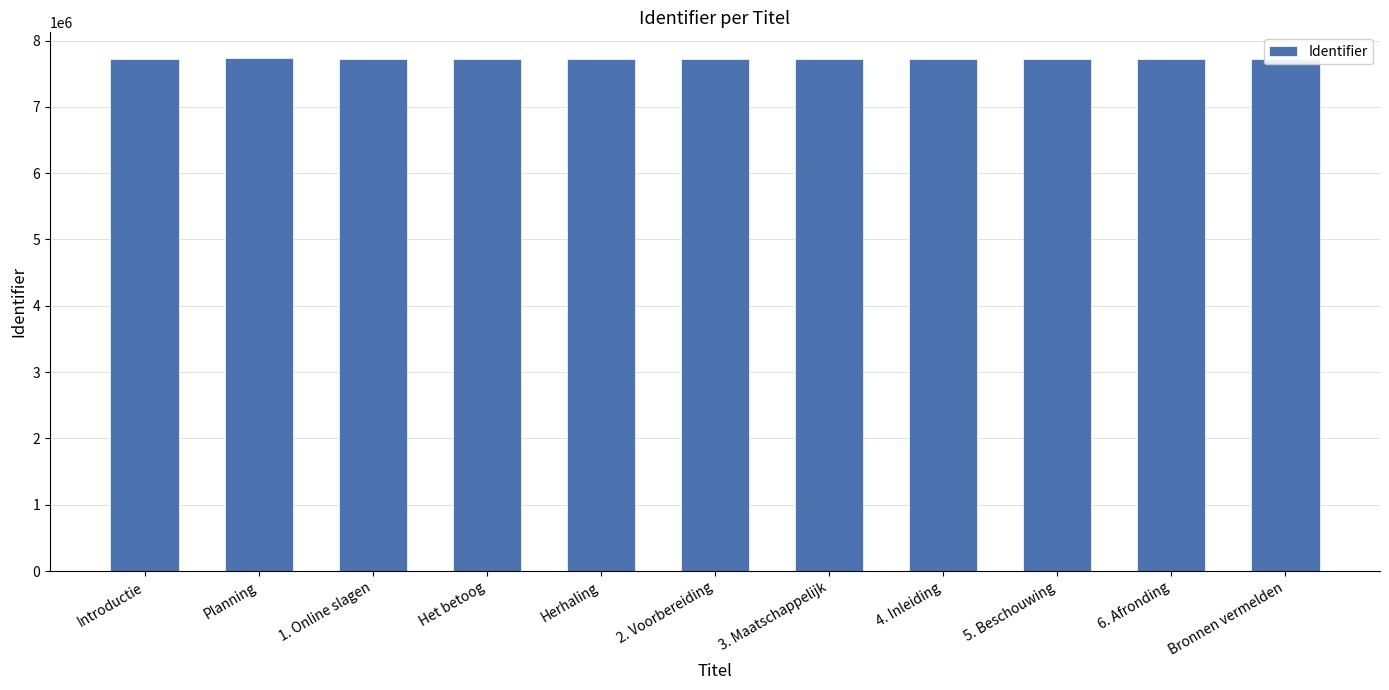

What is the average value?

7726236